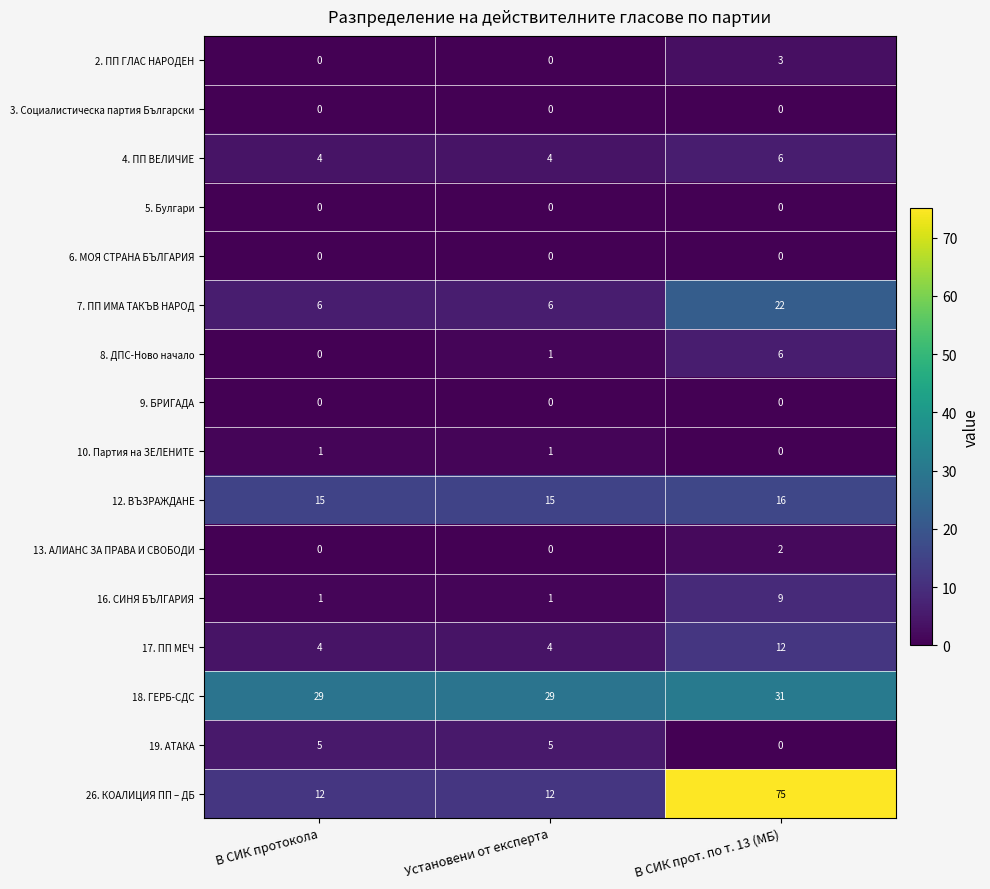

How many categories are shown in the chart?

3